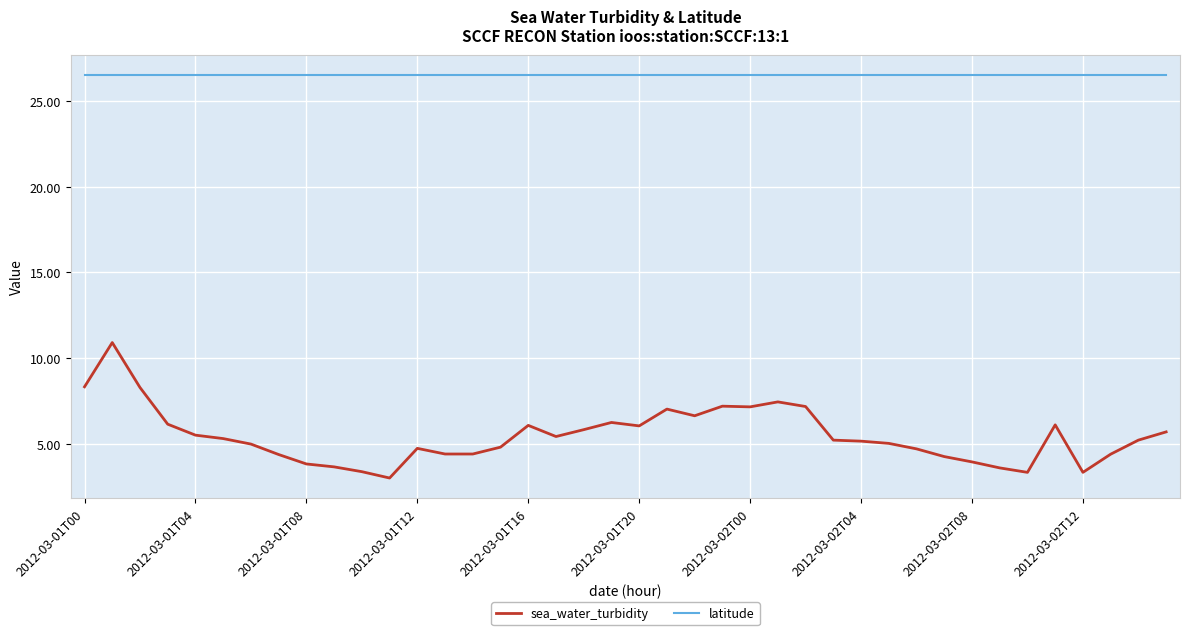

Which series has the largest total across all categories?

latitude